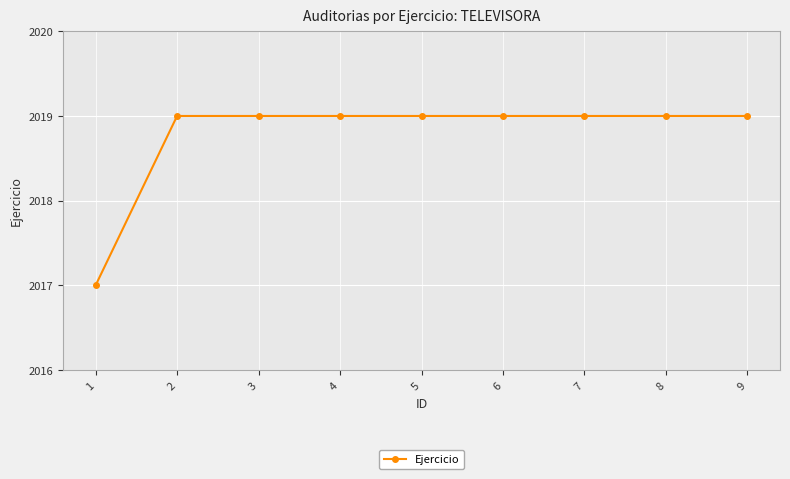

How many values are between 2019 and 2020?

8